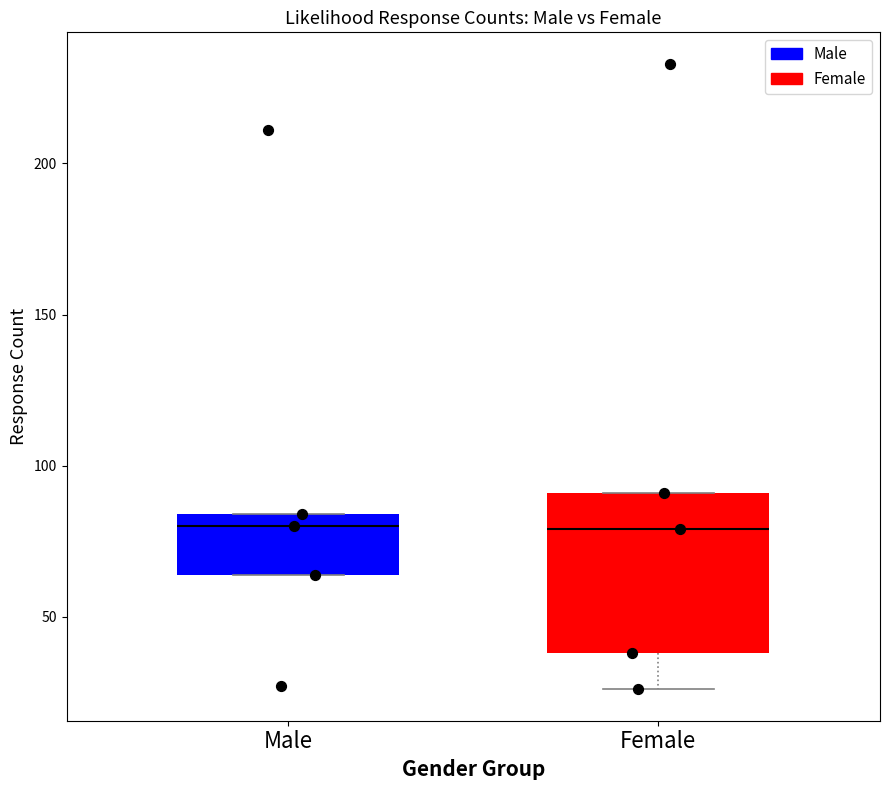

Comparing the boxes themselves (not the whiskers), which one is the tallest?

Female